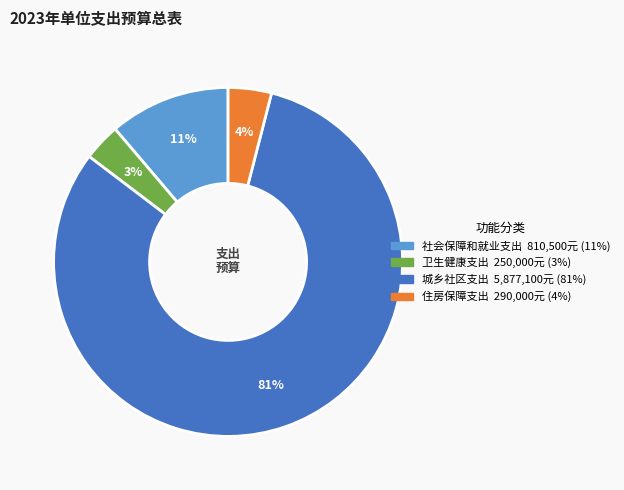

Rank the categories by value from highest to lowest.

城乡社区支出, 社会保障和就业支出, 住房保障支出, 卫生健康支出